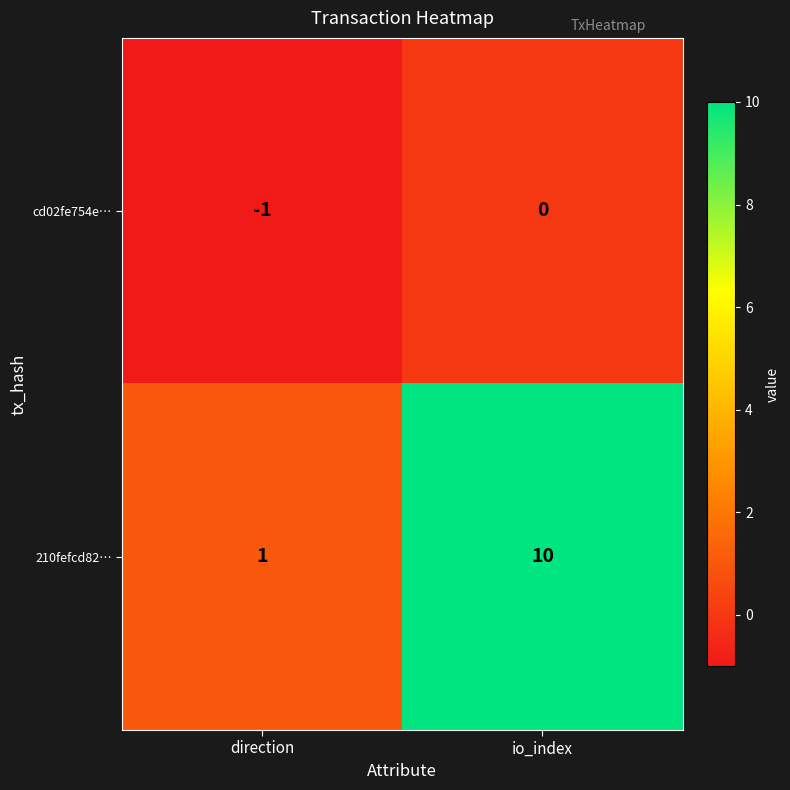

Which series has the largest range (max minus min)?

210fefcd82…